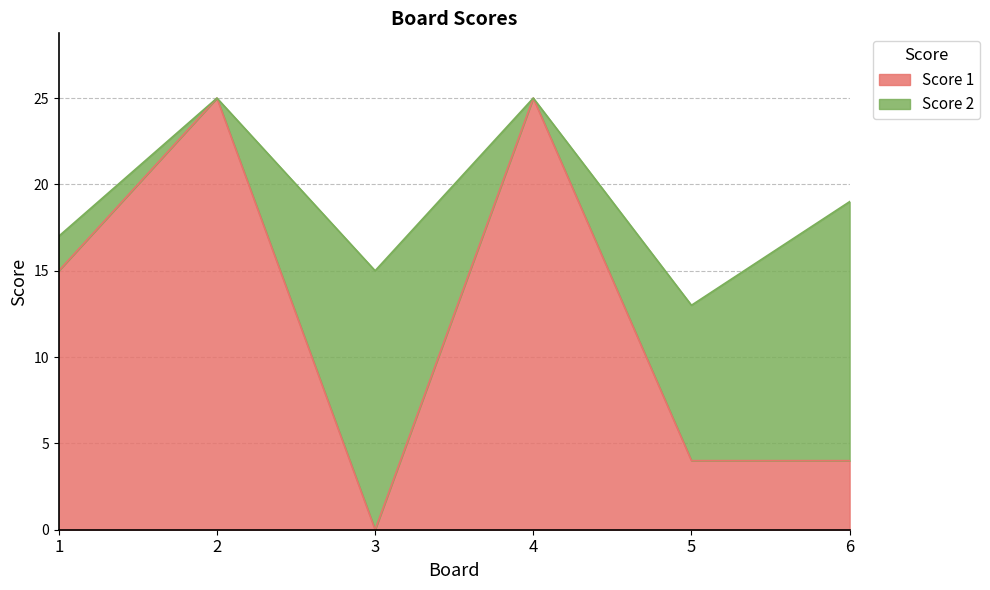

How many values are above zero?

5